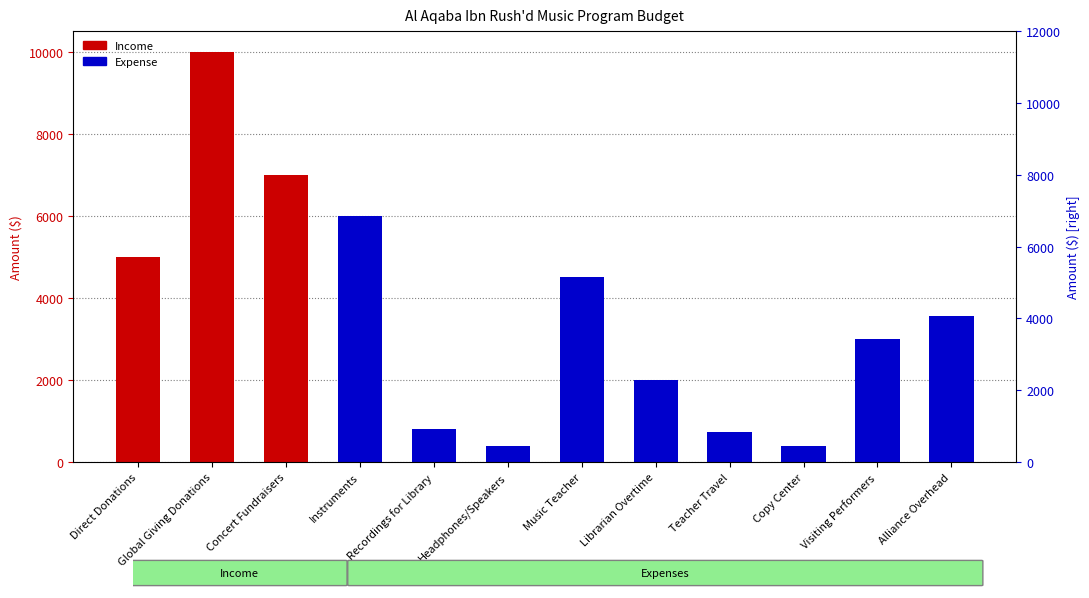

Between Concert Fundraisers and Recordings for Library, which is larger?

Concert Fundraisers